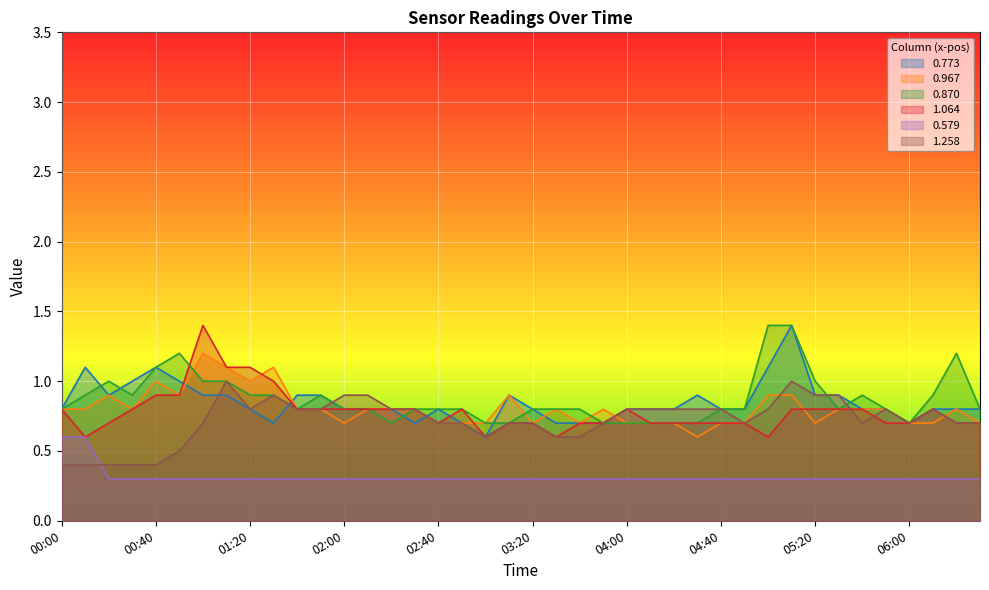

At which label does 1.064 reach its peak?

01:00